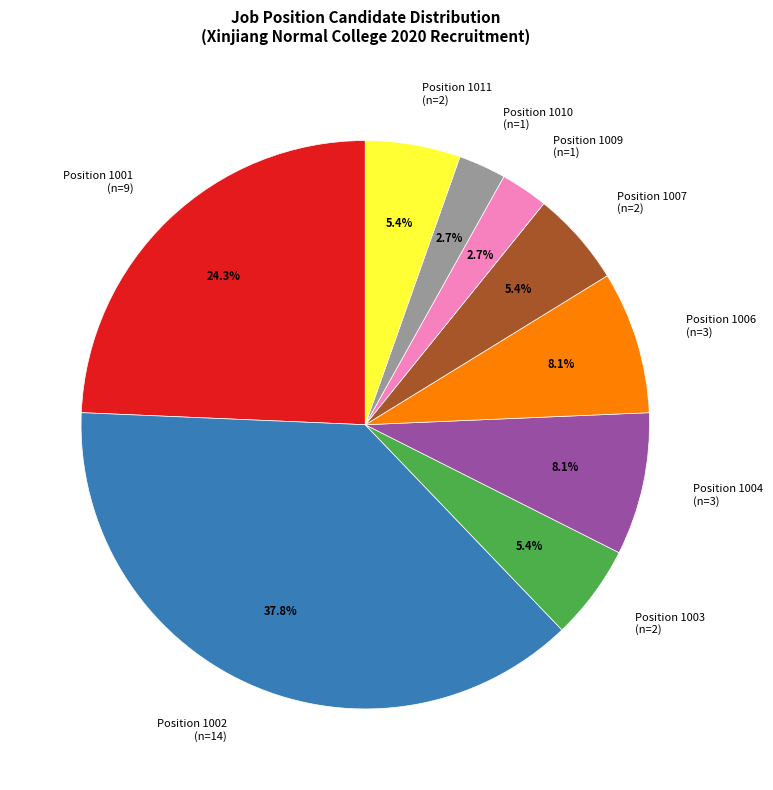

What is the largest slice in the pie chart?

Position 1002 (n=14)